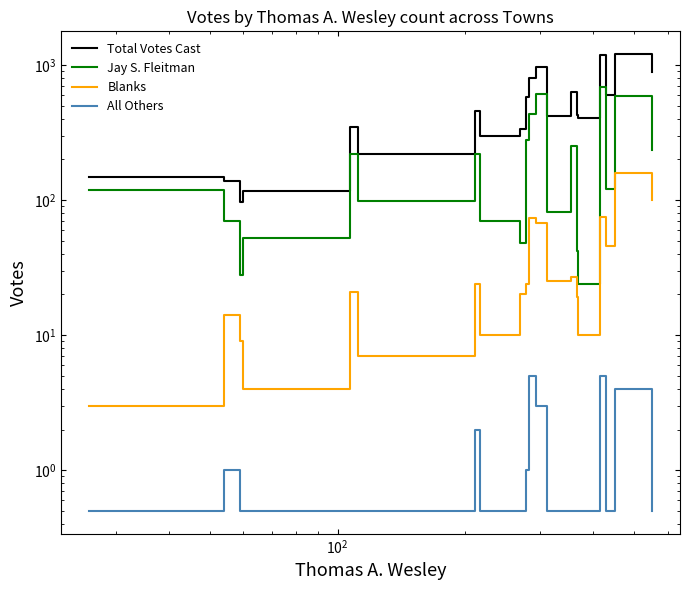

Does the chart display data point markers on the line(s)?

No